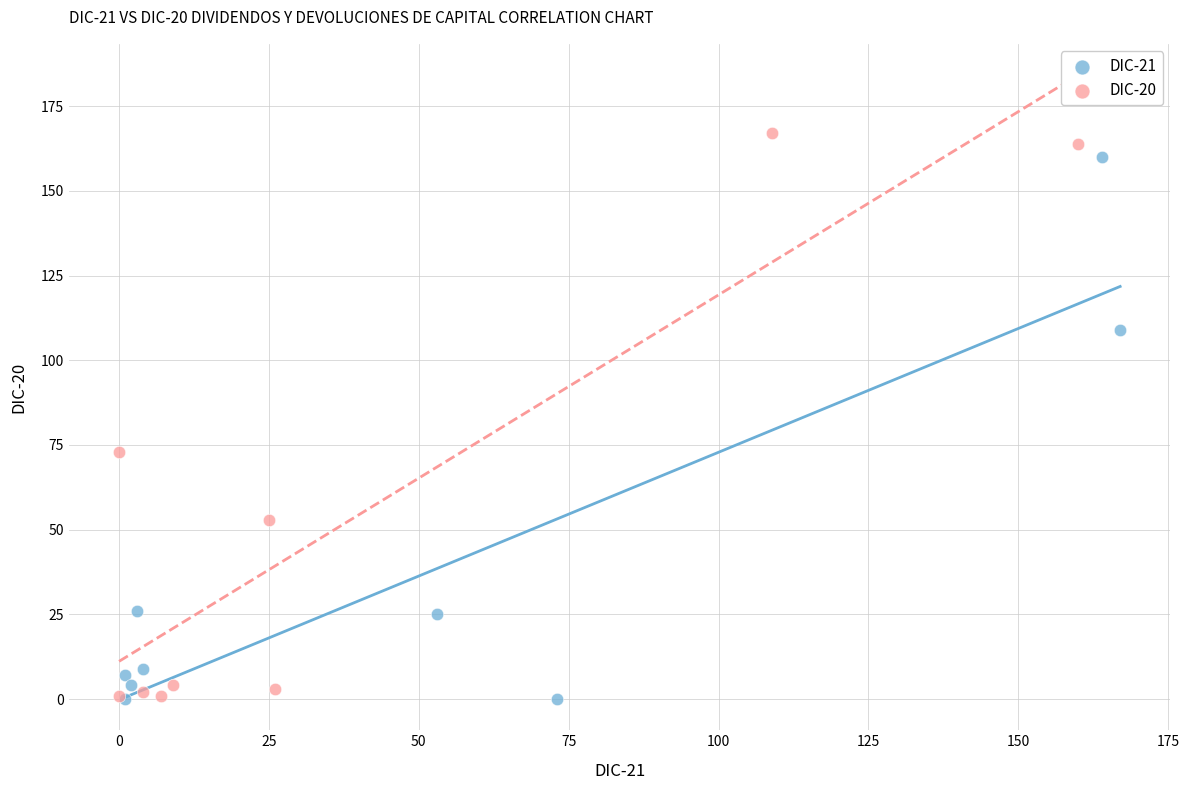

Which series has the widest spread of Y values?

DIC-20